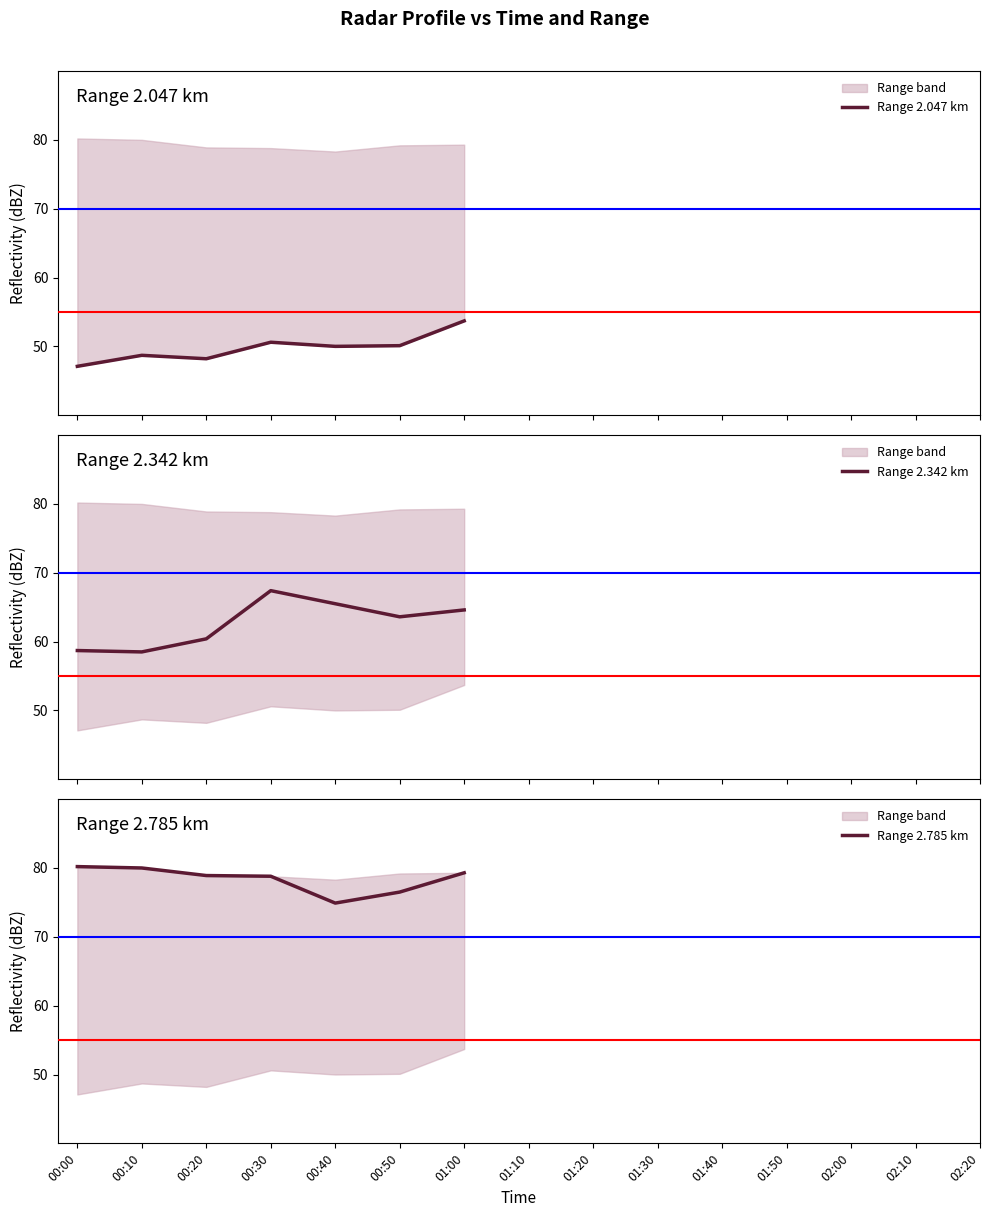

How many lines are shown in the chart?

3